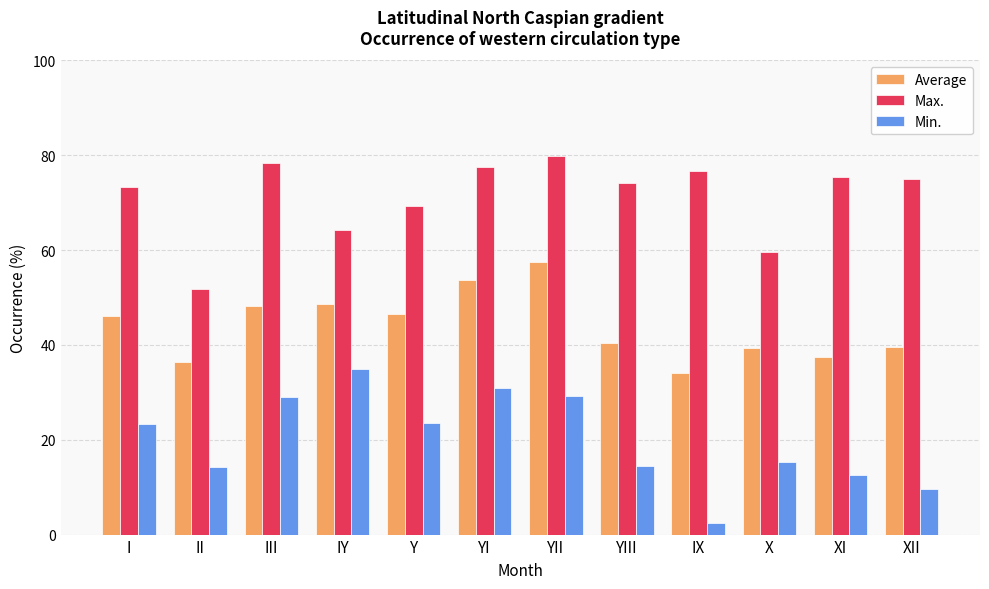

Which category has the lowest value in the Min. series?

IX